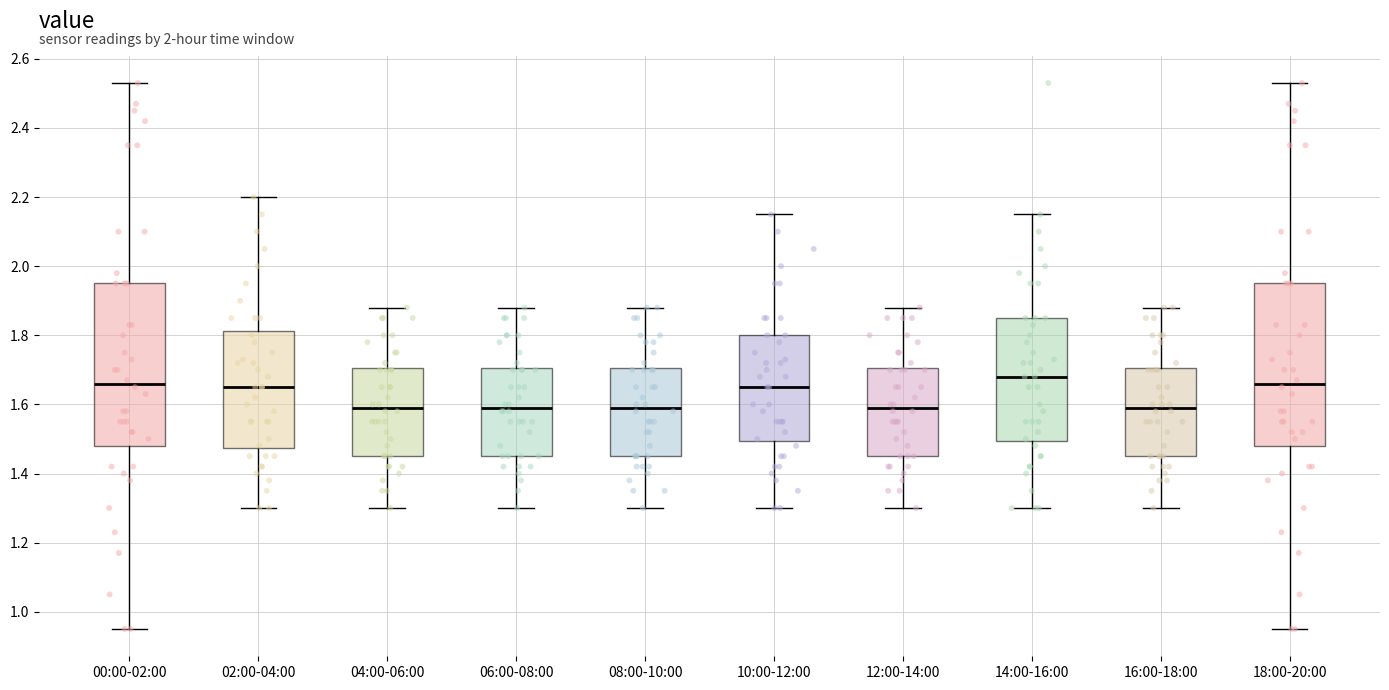

Reading left to right, read every box against the y-axis: the position of its median line, the range the box covers, and the ends of its whiskers. The values are not printed on the chart, so give them approximately, as read against the axis.

00:00-02:00: median 1.66, box 1.48 to 1.96, whiskers 0.96 to 2.54
02:00-04:00: median 1.66, box 1.48 to 1.82, whiskers 1.30 to 2.20
04:00-06:00: median 1.60, box 1.46 to 1.70, whiskers 1.30 to 1.88
06:00-08:00: median 1.60, box 1.46 to 1.70, whiskers 1.30 to 1.88
08:00-10:00: median 1.60, box 1.46 to 1.70, whiskers 1.30 to 1.88
10:00-12:00: median 1.66, box 1.50 to 1.80, whiskers 1.30 to 2.16
12:00-14:00: median 1.60, box 1.46 to 1.70, whiskers 1.30 to 1.88
14:00-16:00: median 1.68, box 1.50 to 1.86, whiskers 1.30 to 2.16
16:00-18:00: median 1.60, box 1.46 to 1.70, whiskers 1.30 to 1.88
18:00-20:00: median 1.66, box 1.48 to 1.96, whiskers 0.96 to 2.54